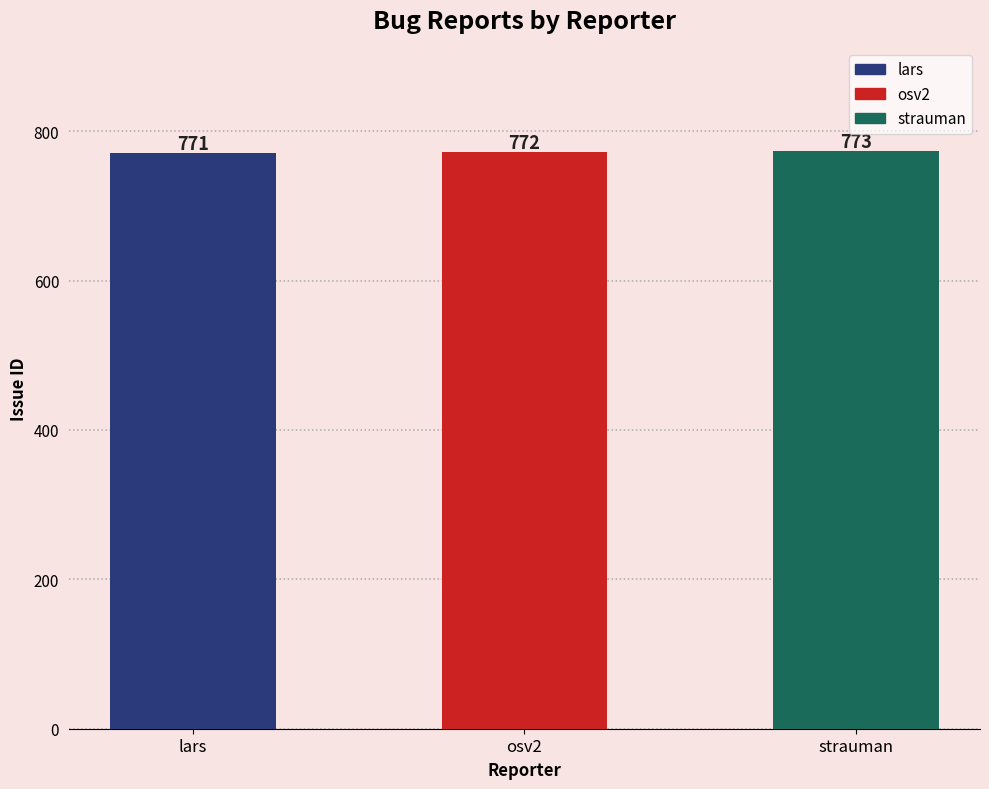

Approximately how many times larger is the value at strauman compared to osv2?

1.0